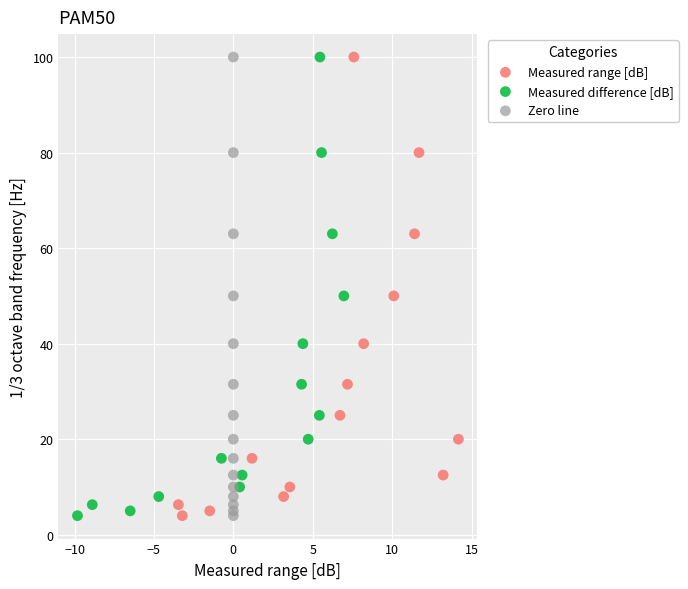

What are all the series names shown in the legend?

Measured range [dB], Measured difference [dB], Zero line